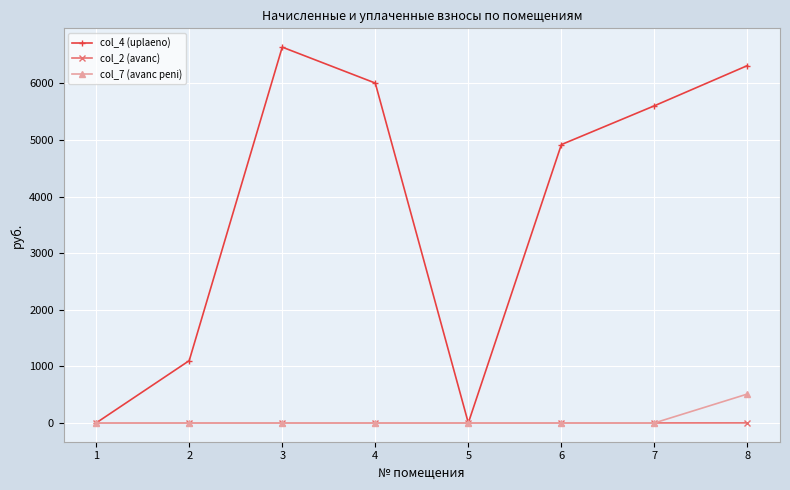

Is it true that col_4 (uplaeno) equals 4430.2 at 3?

False